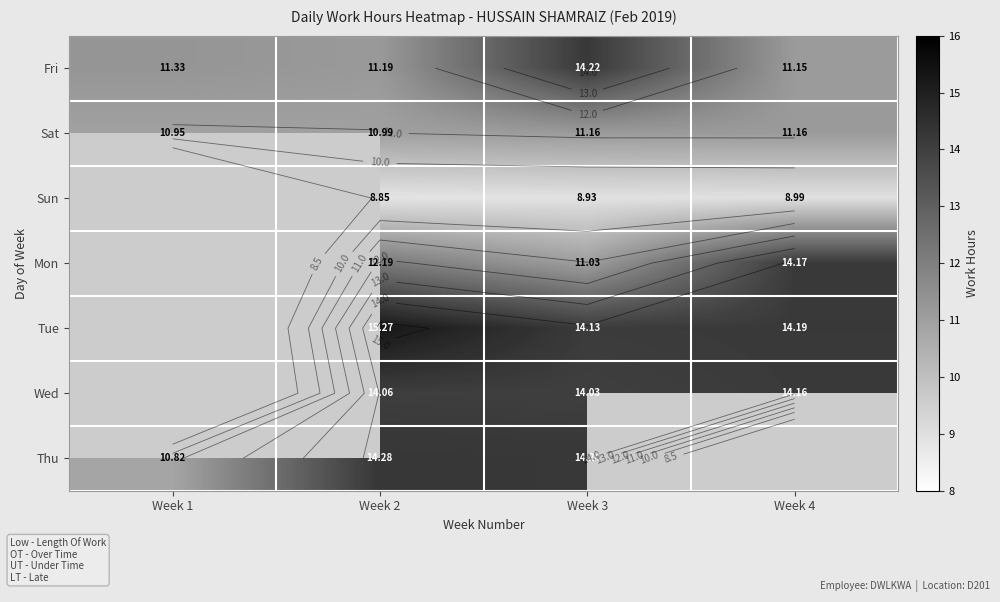

List the labels in order of Fri value, smallest first.

Week 4, Week 2, Week 1, Week 3